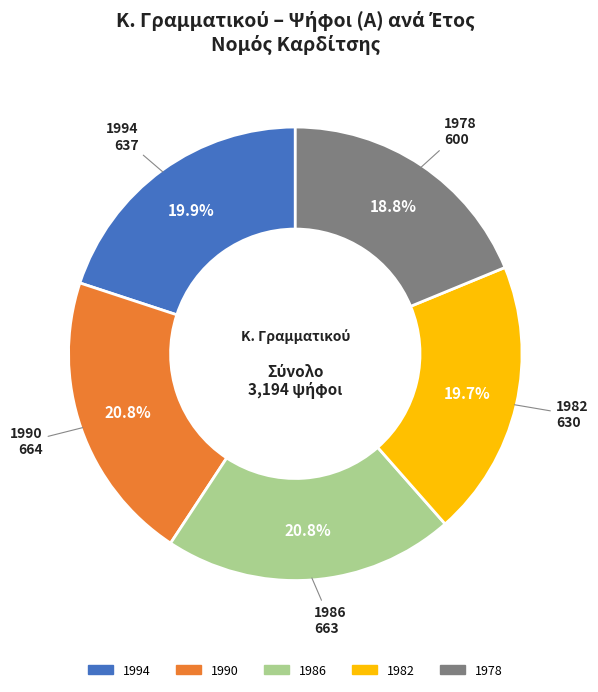

What is the total percentage of 1990 and 1994?

40.7%